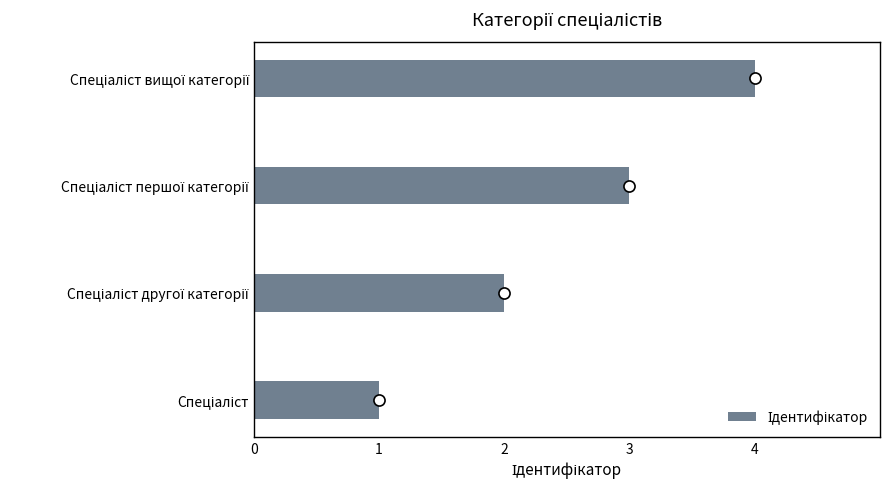

What is the sum of all values?

10